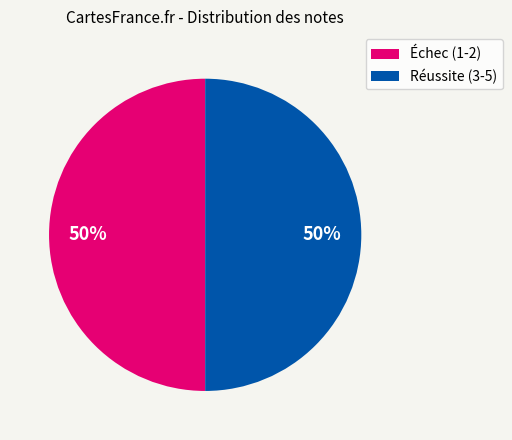

How many segments does this pie chart have?

2